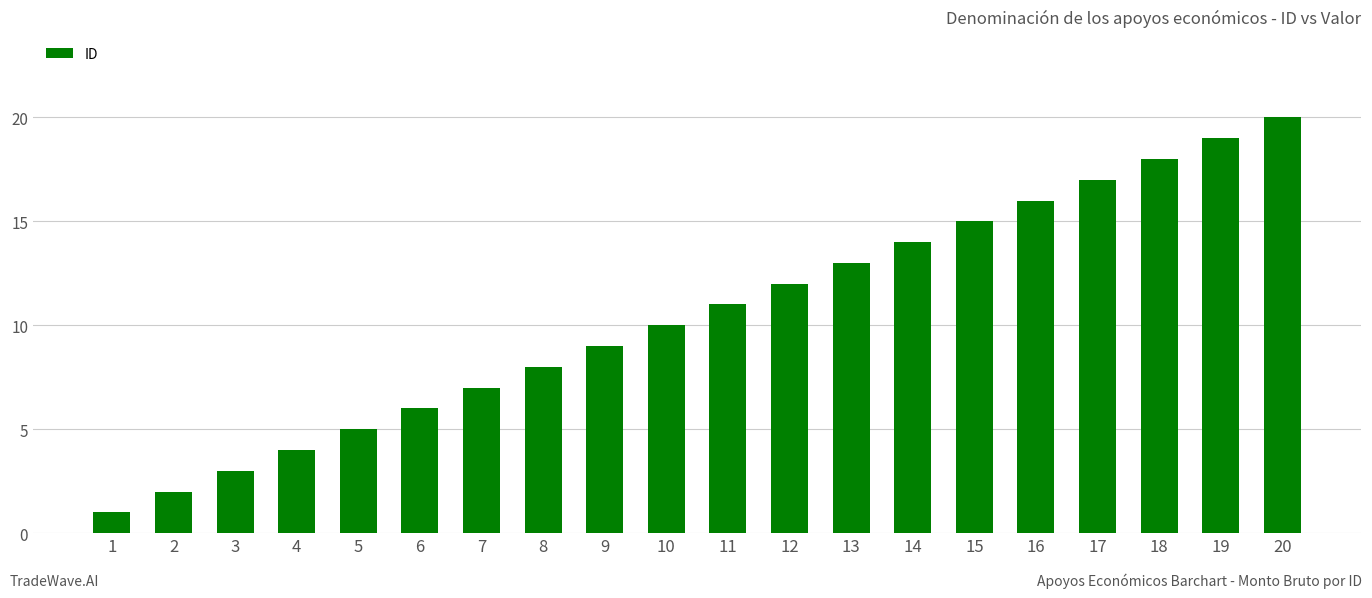

What is the smallest value displayed?

1